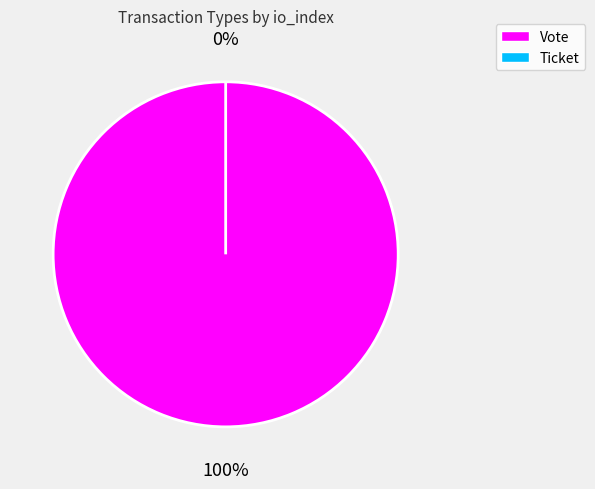

What portion of the pie excludes Ticket?

100.0%